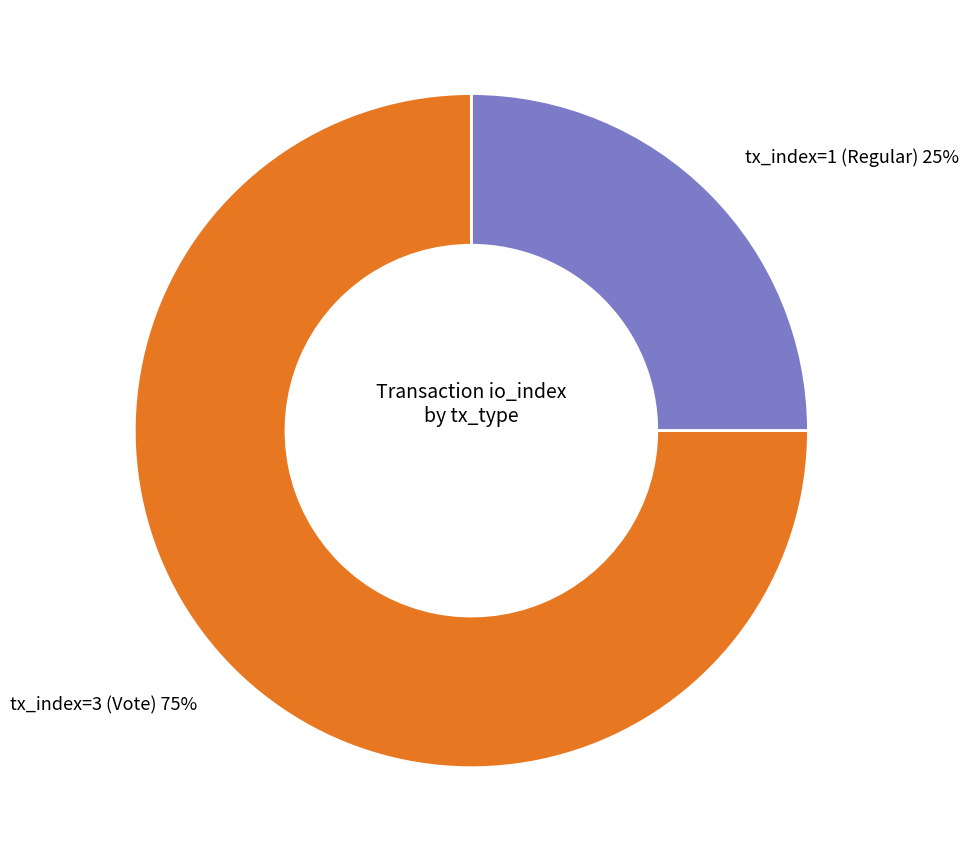

Which category has the smallest portion of the pie?

tx_index=1 (Regular)